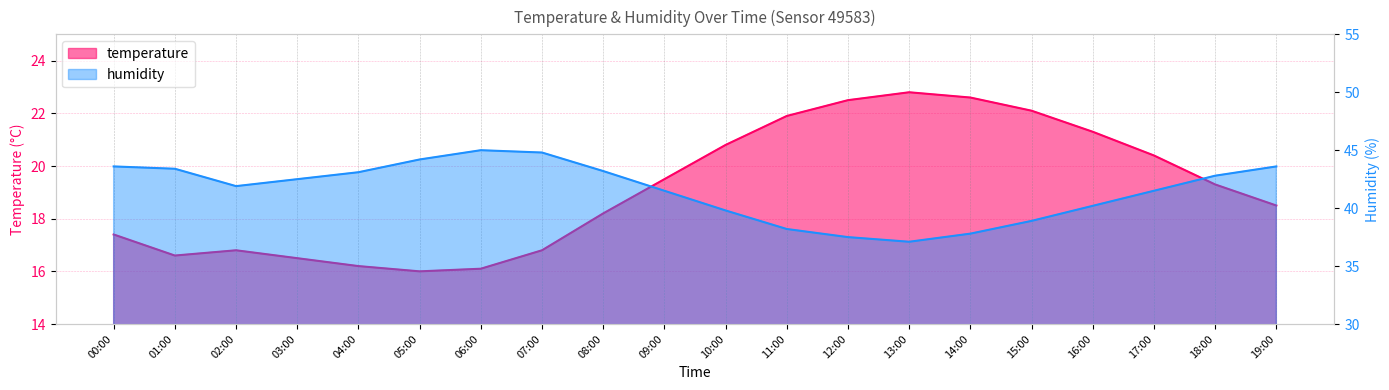

Reading left to right, extract all data points from this chart.

temperature: 00:00=17.4	01:00=16.6	02:00=16.8	03:00=16.5	04:00=16.2	05:00=16.0	06:00=16.1	07:00=16.8	08:00=18.2	09:00=19.5	10:00=20.8	11:00=21.9	12:00=22.5	13:00=22.8	14:00=22.6	15:00=22.1	16:00=21.3	17:00=20.4	18:00=19.3	19:00=18.5
humidity: 00:00=43.6	01:00=43.4	02:00=41.9	03:00=42.5	04:00=43.1	05:00=44.2	06:00=45.0	07:00=44.8	08:00=43.2	09:00=41.5	10:00=39.8	11:00=38.2	12:00=37.5	13:00=37.1	14:00=37.8	15:00=38.9	16:00=40.2	17:00=41.5	18:00=42.8	19:00=43.6